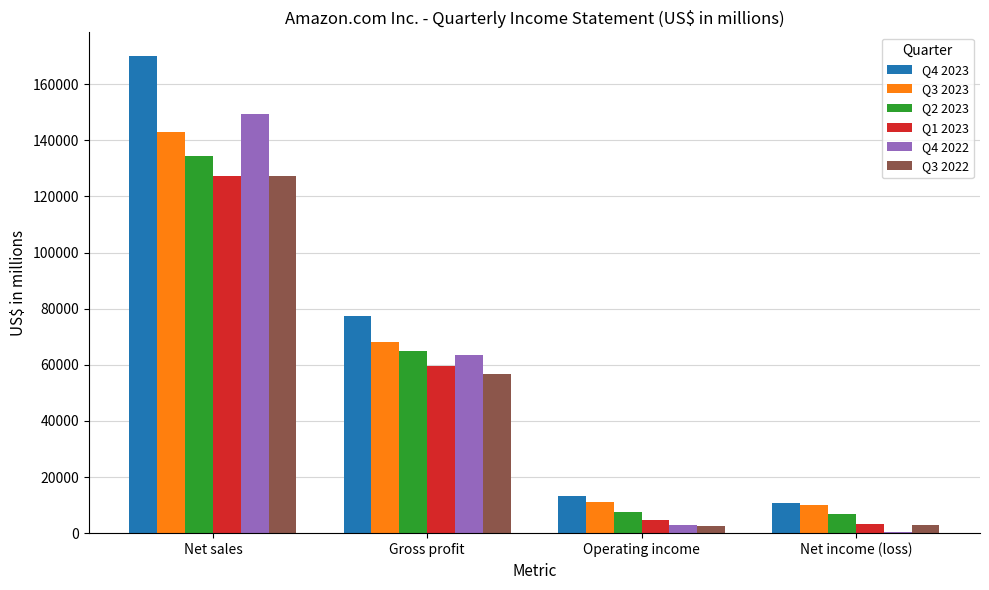

The Q4 2022 series shows 210138 at Net sales. True or false?

False